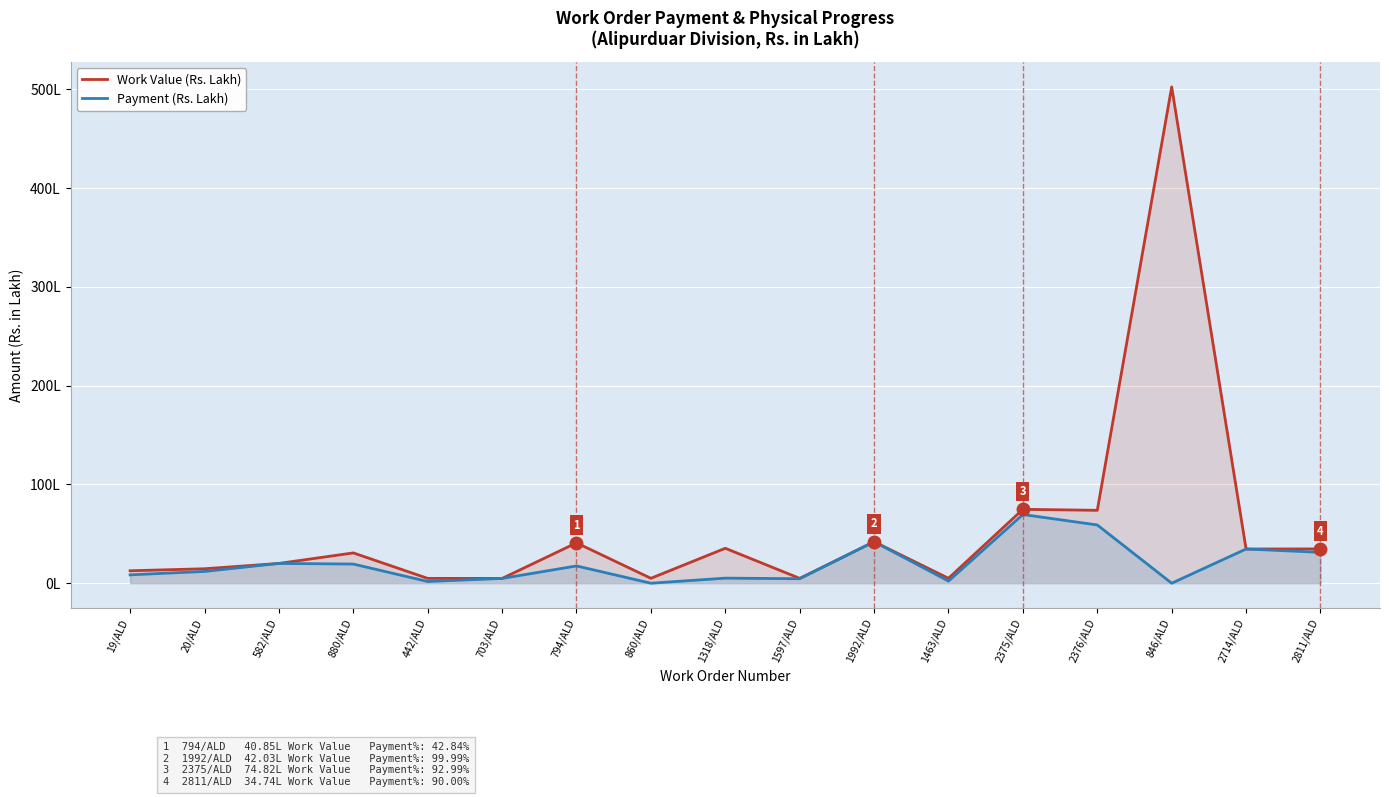

How many values in the Work Value (Rs. Lakh) series are below 30?

8